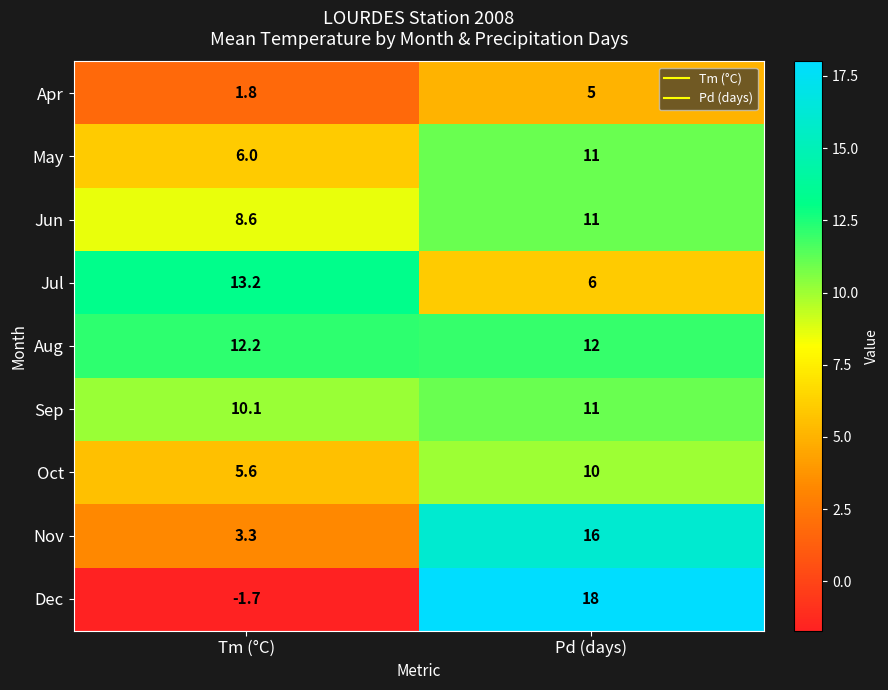

How many distinct data groups are displayed?

9